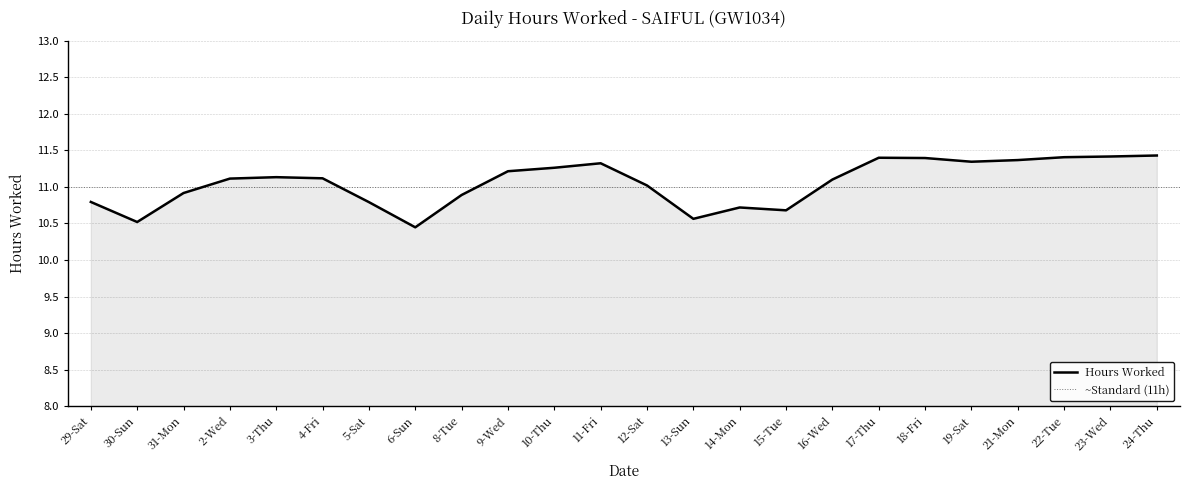

The Hours Worked series shows 11.4 at 18-Fri. True or false?

True